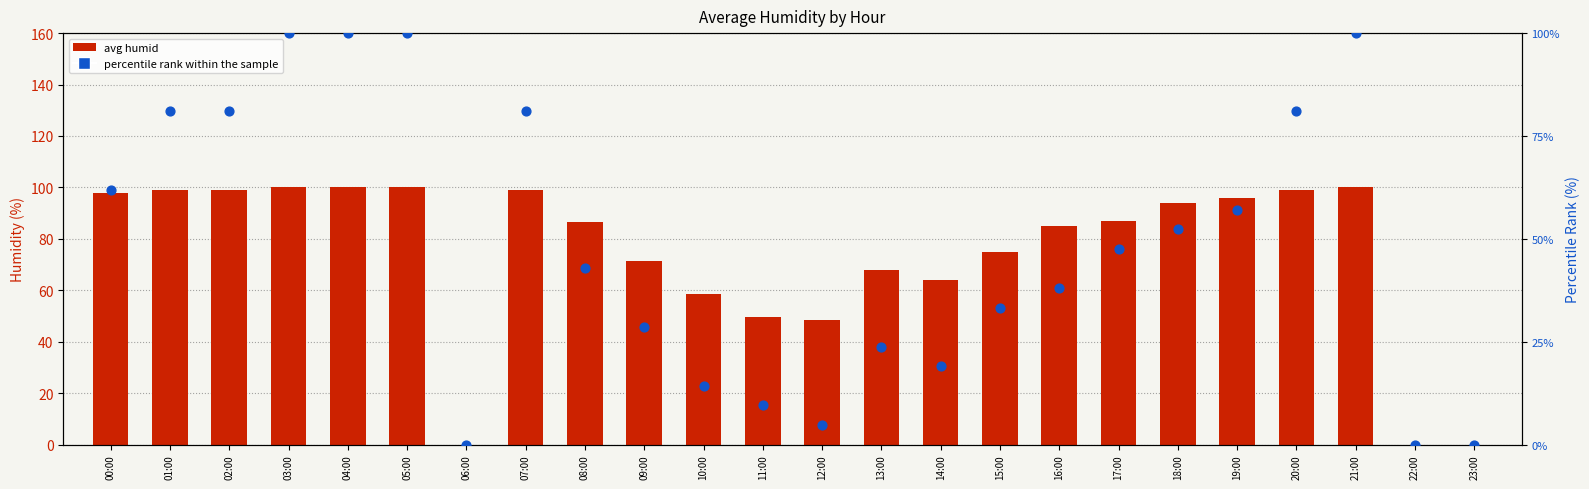

What are all the series names shown in the legend?

avg humid, percentile rank within the sample